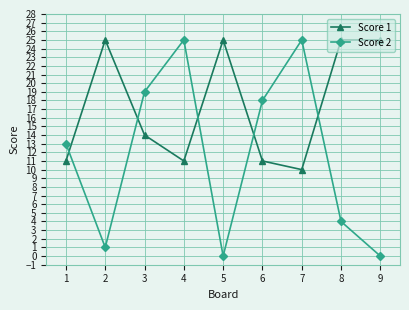

True or false: Score 2 has more than 0 points higher than both neighbors.

True